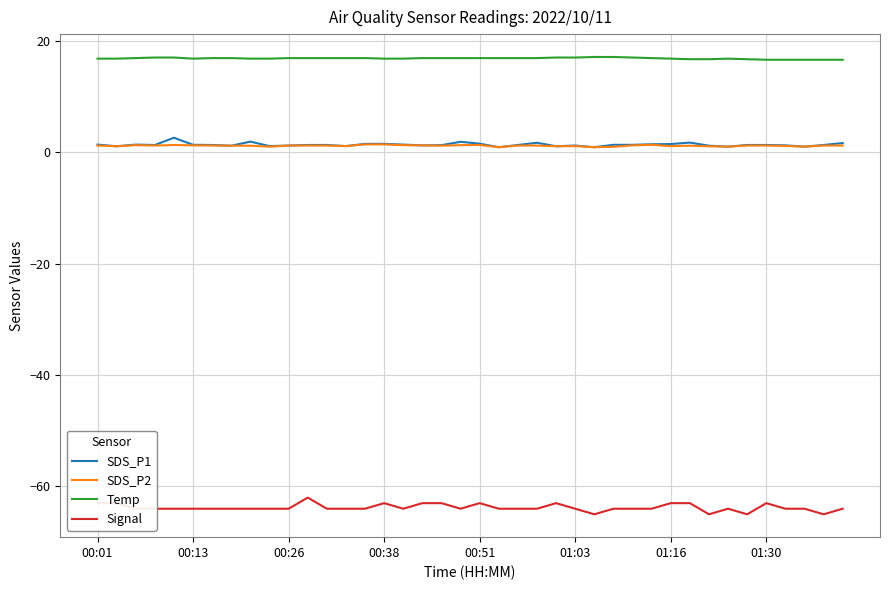

Which series has the largest total across all categories?

Temp